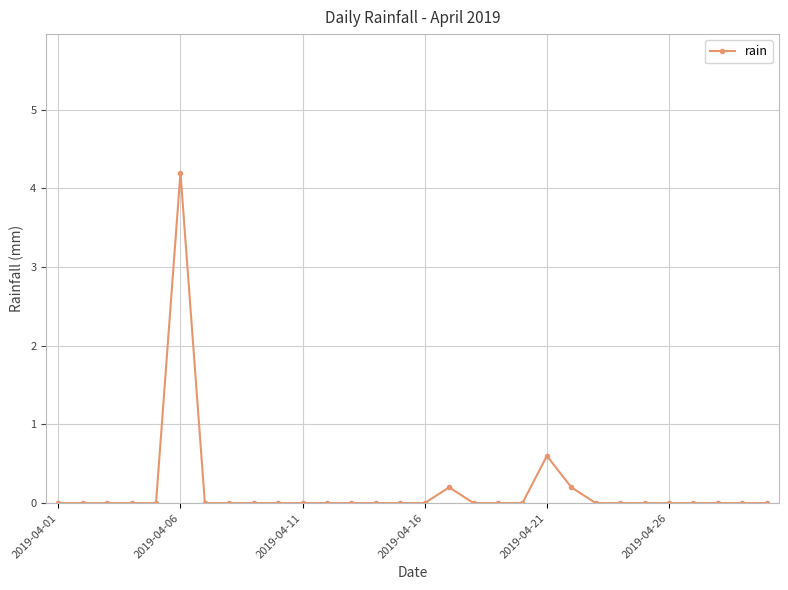

What is the difference between the maximum and second lowest values?

4.2